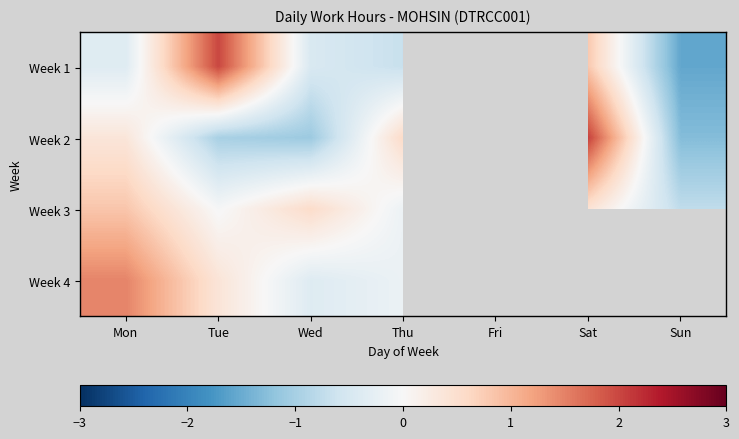

At which label does Week 3 first exceed 0?

Mon